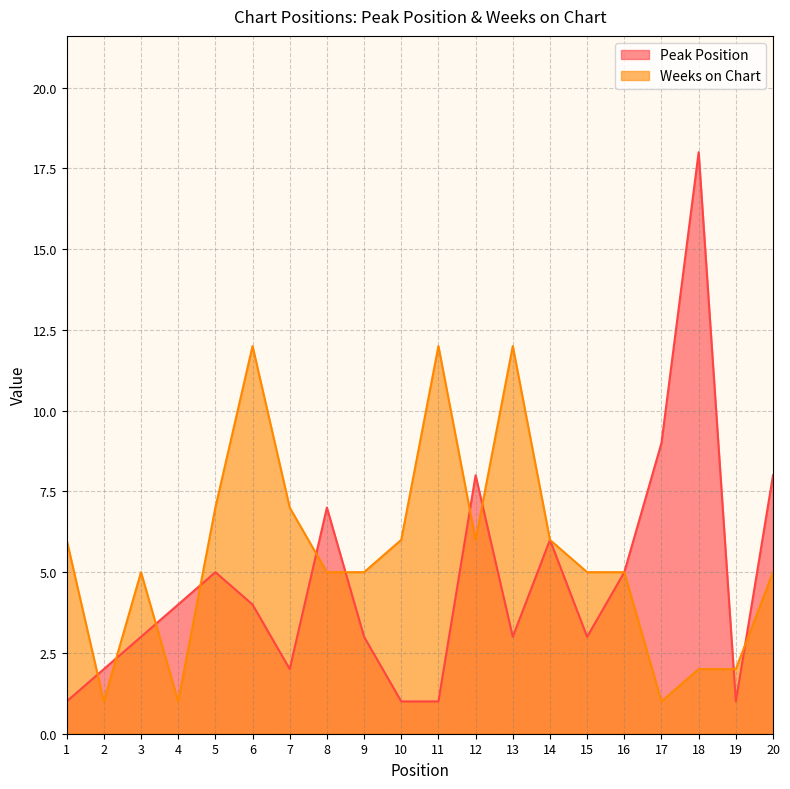

How many lines are shown in the chart?

2